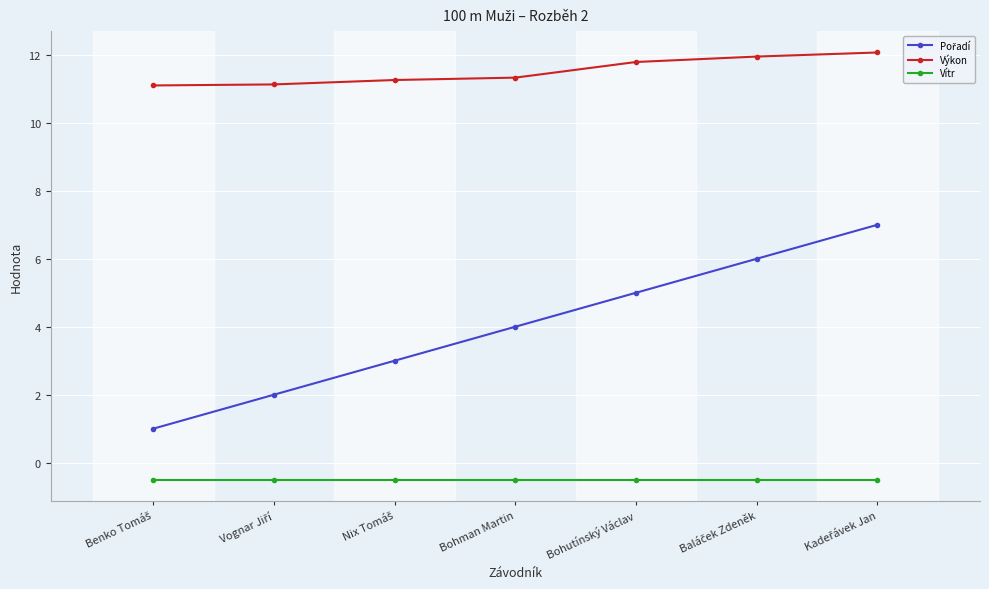

What is the average value of the Vítr series?

-0.5